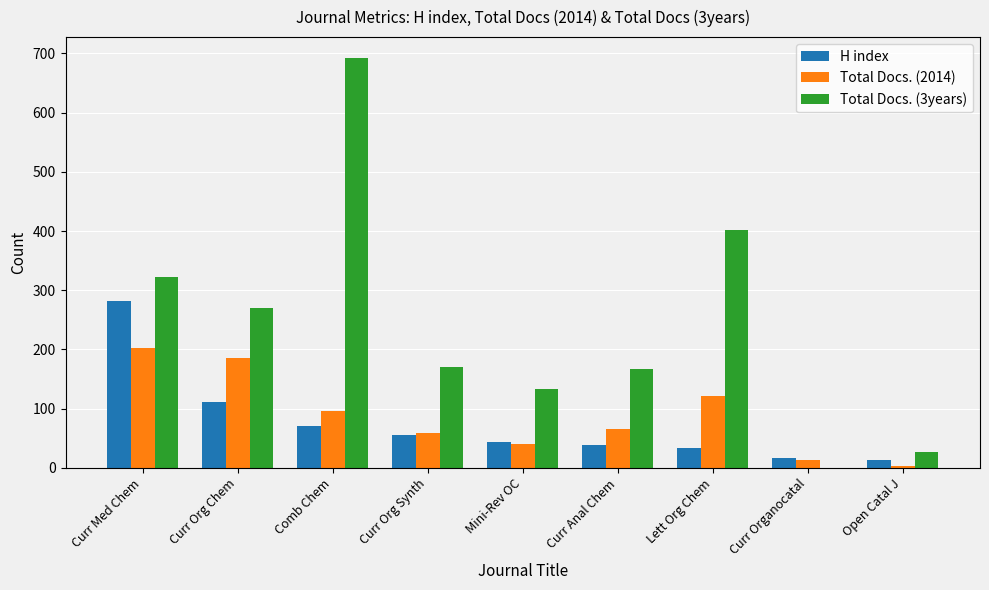

Where does the Total Docs. (2014) series first go above 65?

Curr Med Chem